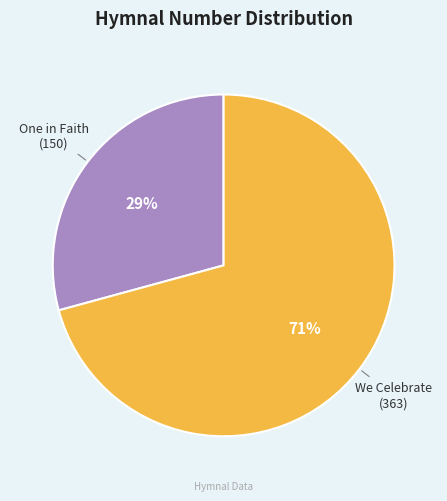

To the nearest percent, what is the difference between the largest and smallest slice percentages?

42%